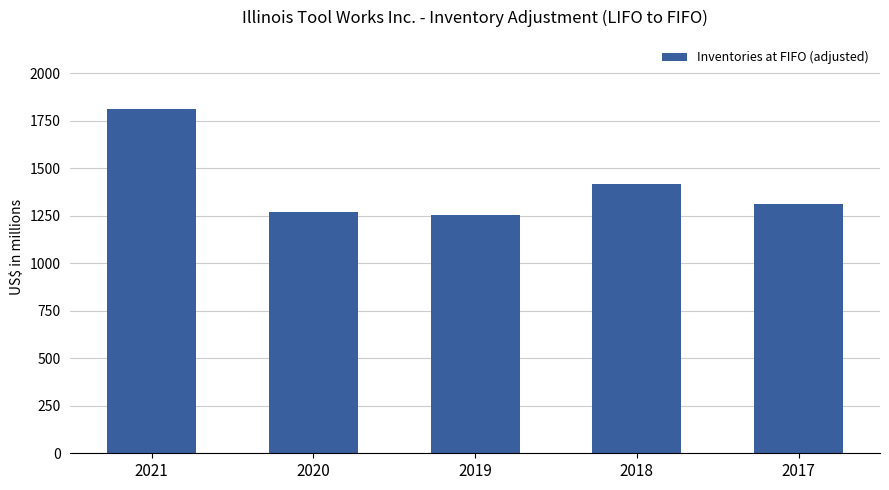

Reading right to left, what are all the values shown in this chart?

2017=1309	2018=1415	2019=1253	2020=1271	2021=1812